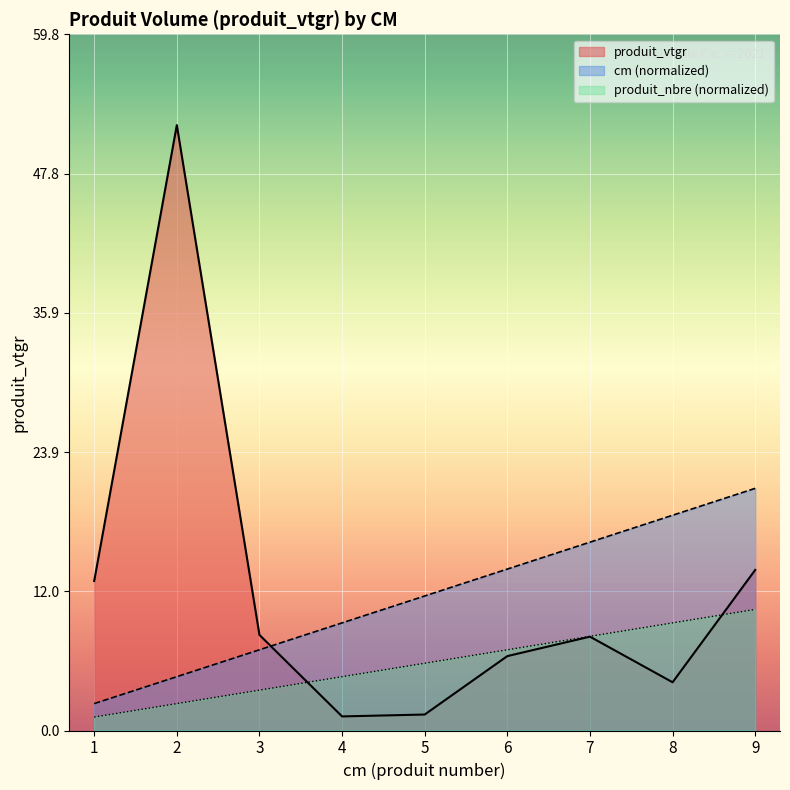

List the series in order of their peak value, highest first.

produit_vtgr, cm (normalized), produit_nbre (normalized)